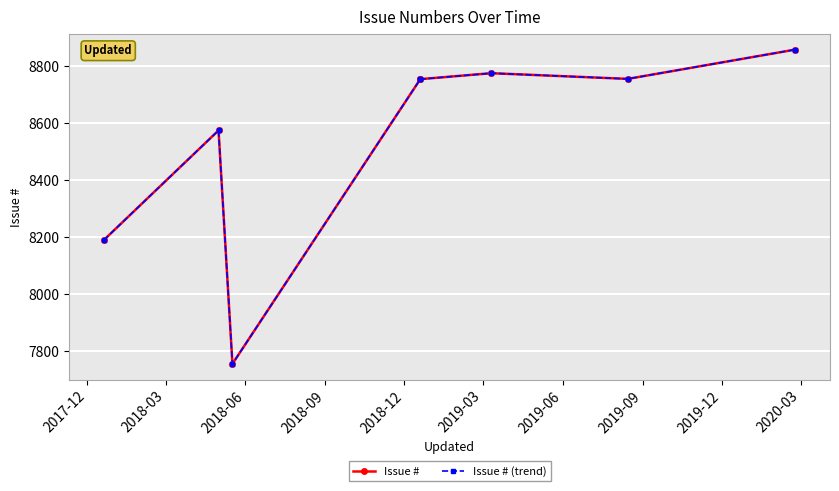

How many values in the Issue # (trend) series are below 8754?

4